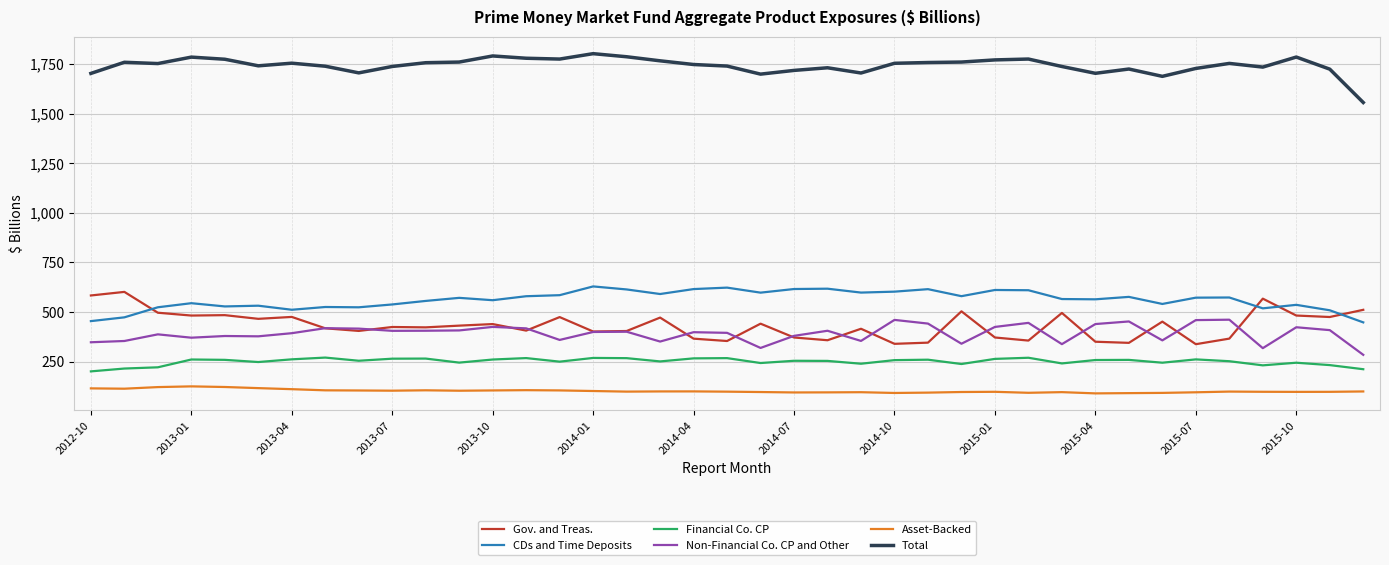

Is this an area chart (filled region under the line)?

No